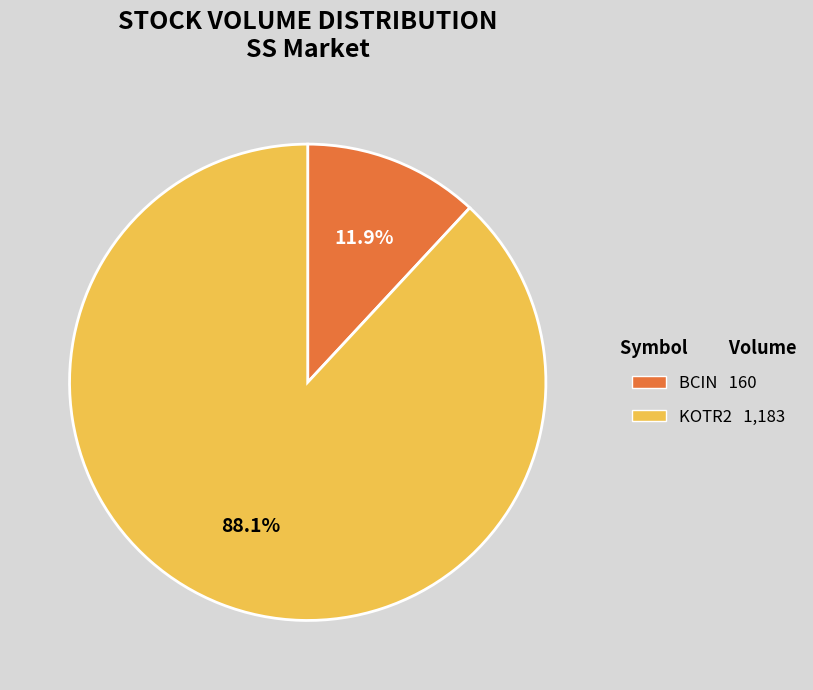

What is the largest slice in the pie chart?

KOTR2